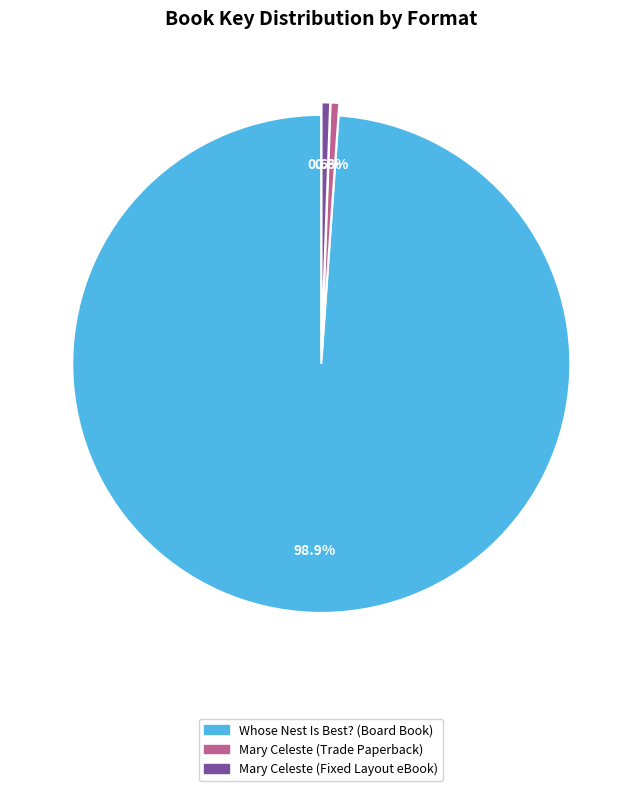

Is Whose Nest Is Best? (Board Book) the majority of the pie?

Yes